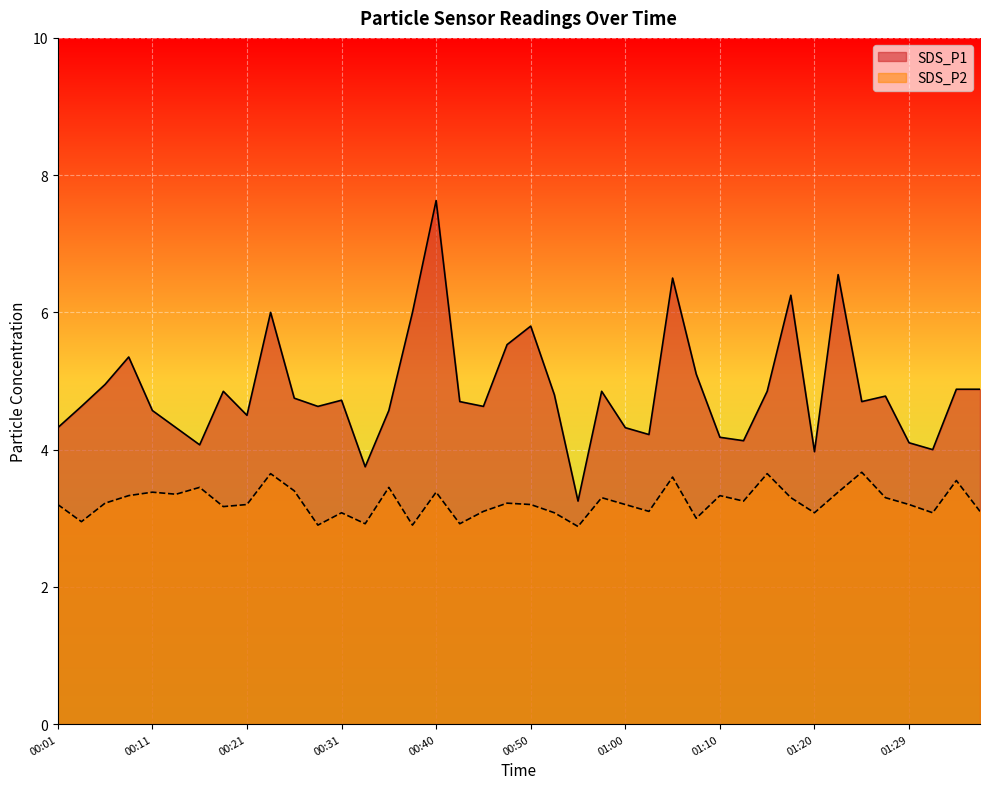

List the series in order of their overall mean, lowest first.

SDS_P2, SDS_P1